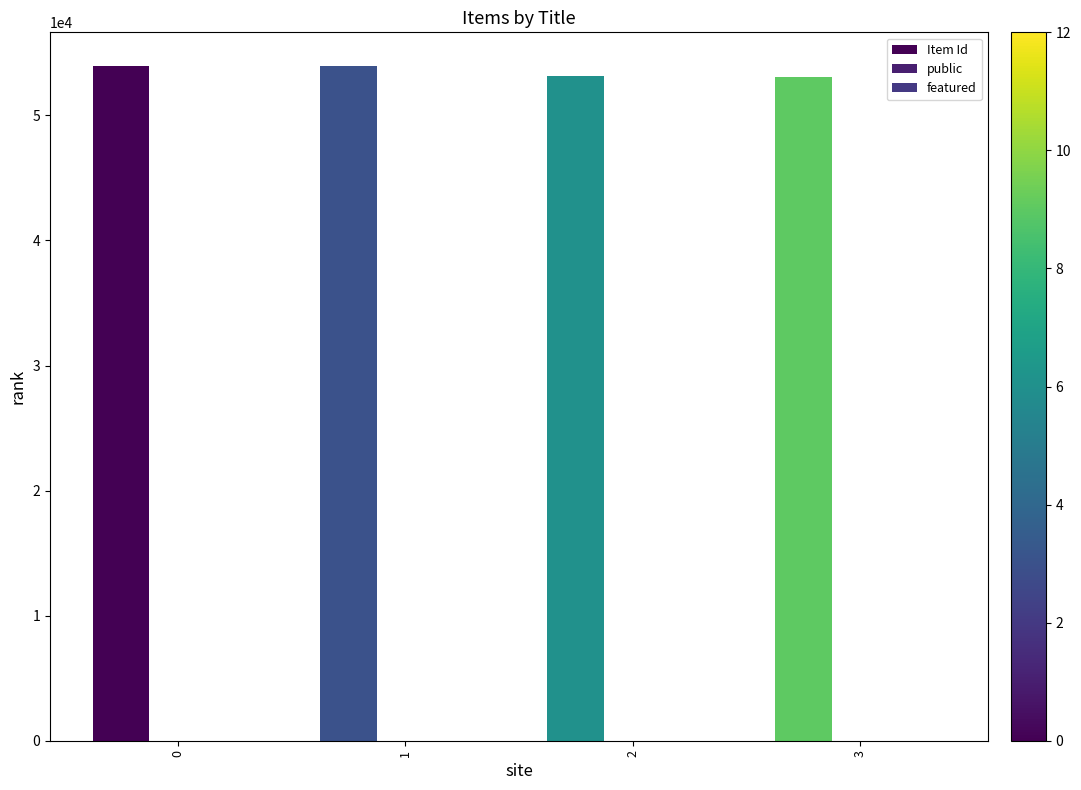

What is the sum of the public values at 3 and 2?

2